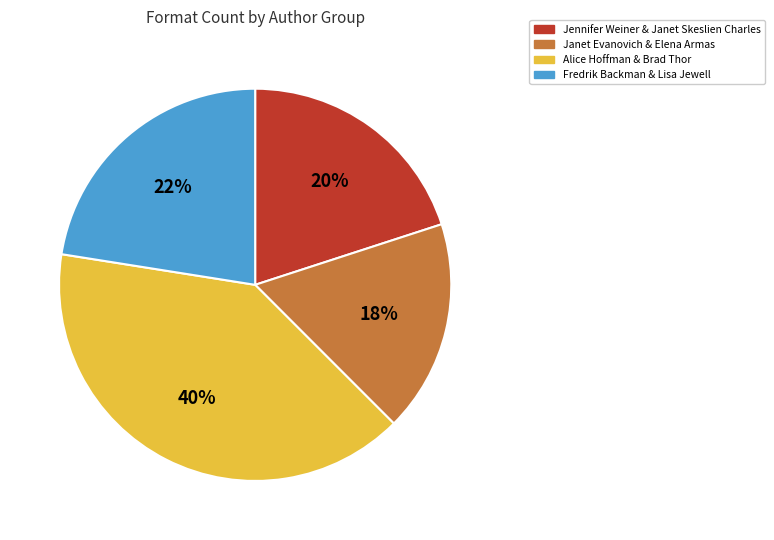

Is the sum of Jennifer Weiner & Janet Skeslien Charles and Alice Hoffman & Brad Thor greater than half?

Yes